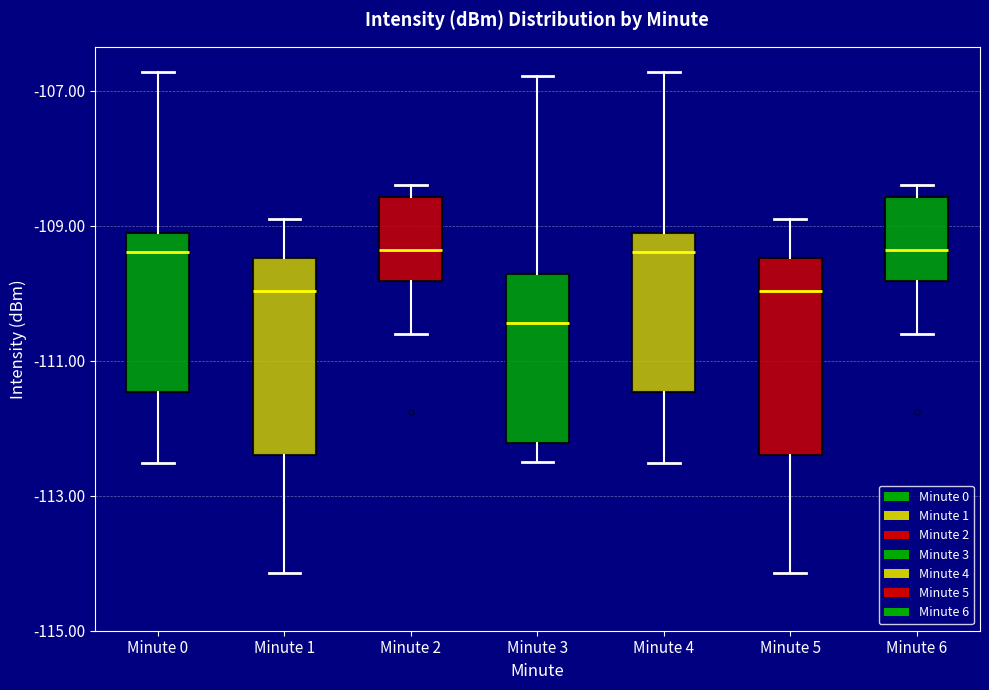

Reading left to right, read every box against the y-axis: the position of its median line, the range the box covers, and the ends of its whiskers. The values are not printed on the chart, so give them approximately, as read against the axis.

Minute 0: median -109.4, box -111.4 to -109.2, whiskers -112.6 to -106.8
Minute 1: median -110.0, box -112.4 to -109.4, whiskers -114.2 to -108.8
Minute 2: median -109.4, box -109.8 to -108.6, whiskers -110.6 to -108.4
Minute 3: median -110.4, box -112.2 to -109.8, whiskers -112.4 to -106.8
Minute 4: median -109.4, box -111.4 to -109.2, whiskers -112.6 to -106.8
Minute 5: median -110.0, box -112.4 to -109.4, whiskers -114.2 to -108.8
Minute 6: median -109.4, box -109.8 to -108.6, whiskers -110.6 to -108.4